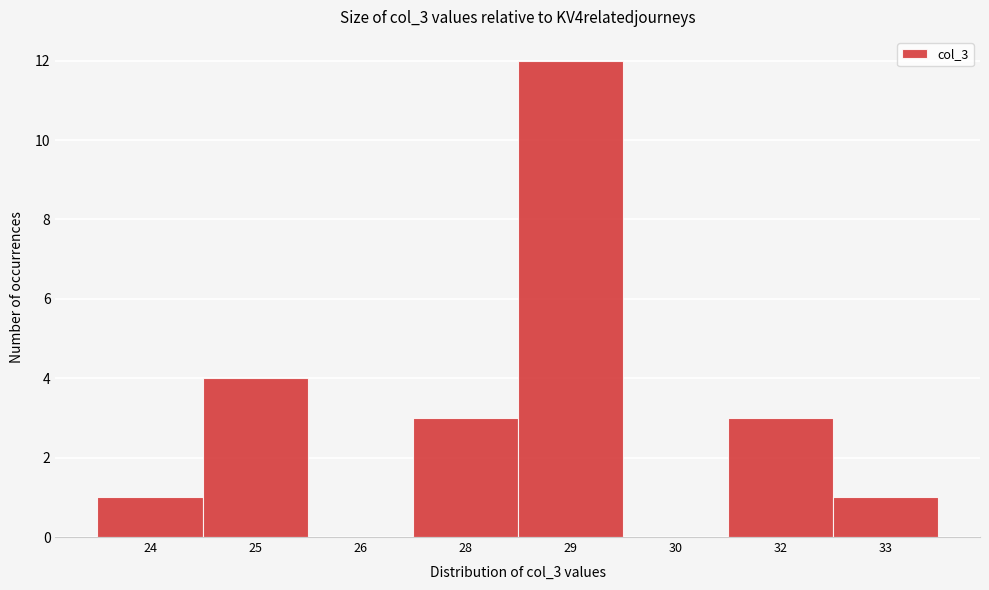

Reading left to right, list all the values displayed in this chart.

24=1	25=4	26=0	28=3	29=12	30=0	32=3	33=1